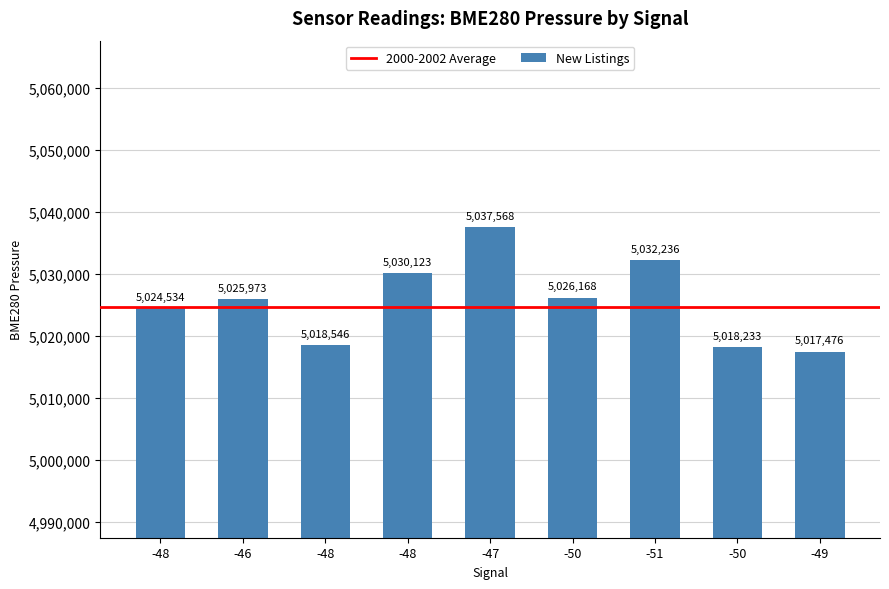

How many bars are there in total?

9